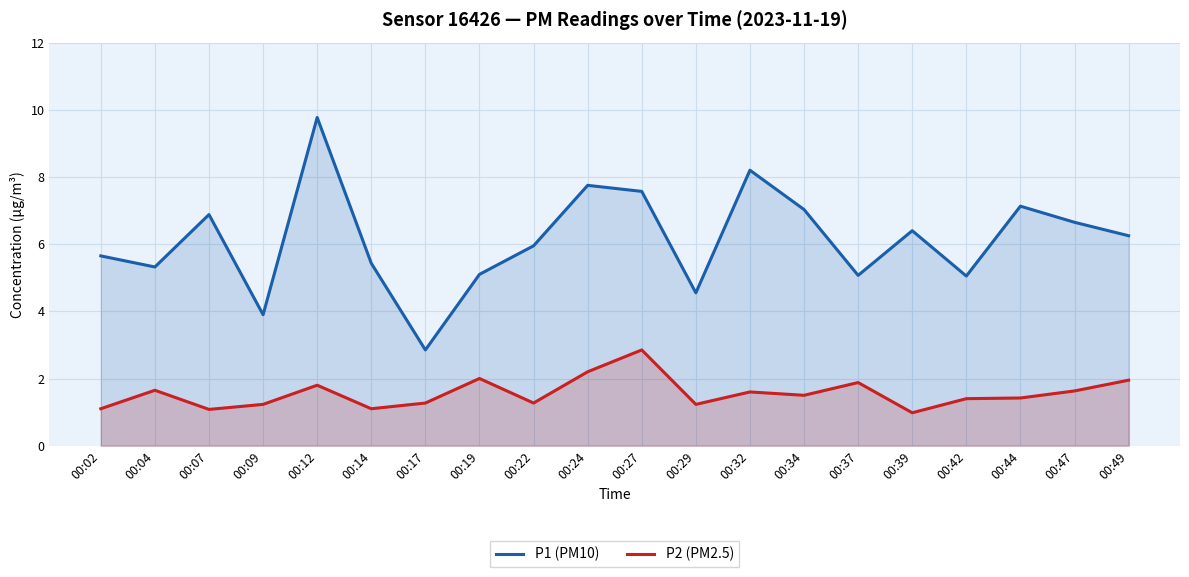

Where is the first local minimum for P2 (PM2.5)?

00:07